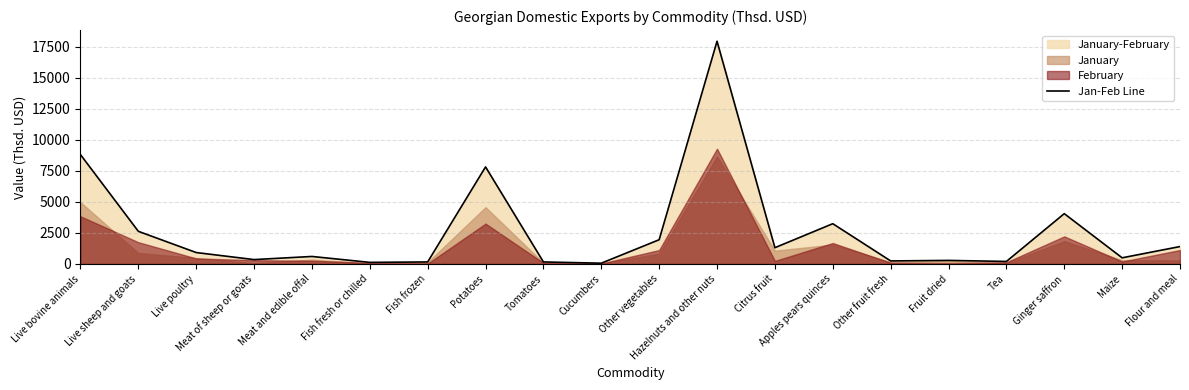

What is the difference between the values at Other fruit fresh and Tomatoes?

82.1